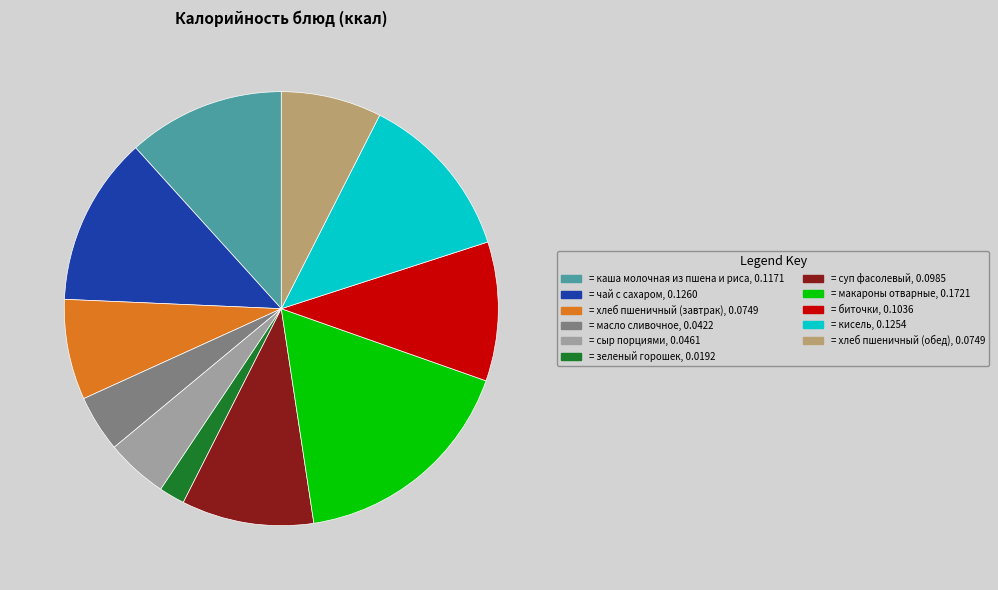

Count the number of slices in the pie.

11